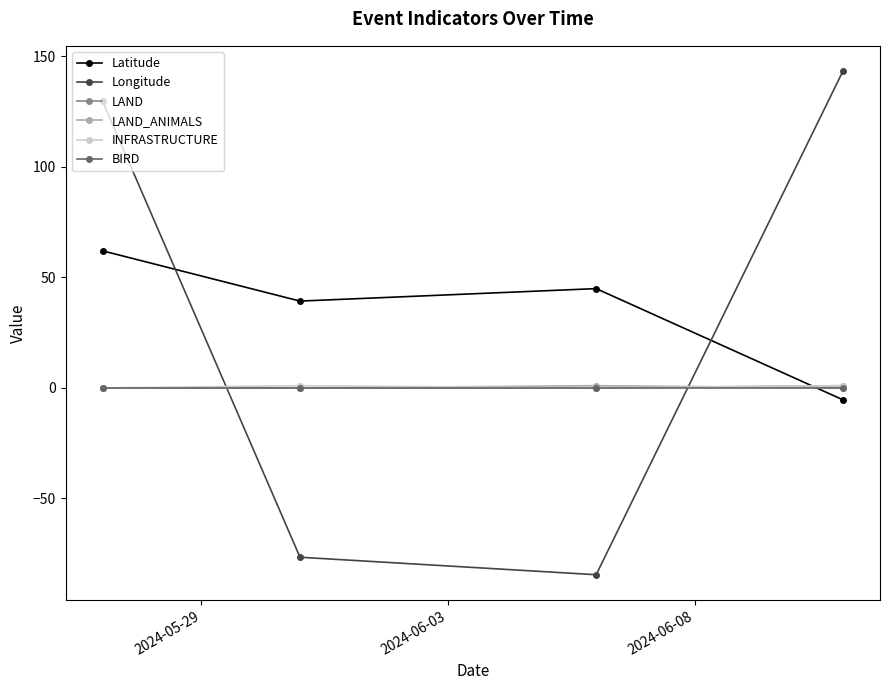

How many positive values does the Latitude series have?

3